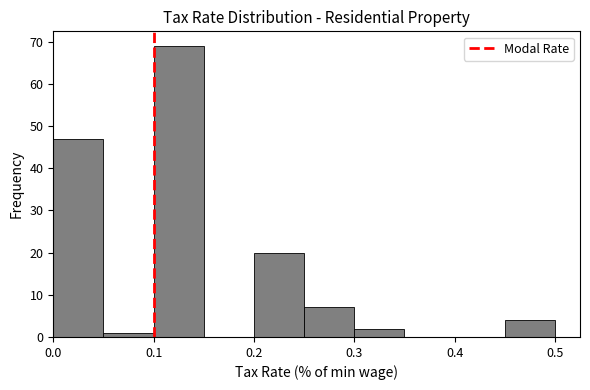

Which range on the x-axis has the tallest bar?

0.10 to 0.15